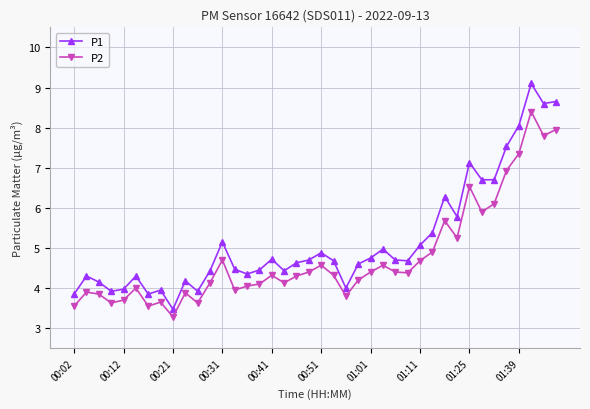

At how many categories does at least one series exceed 3?

40